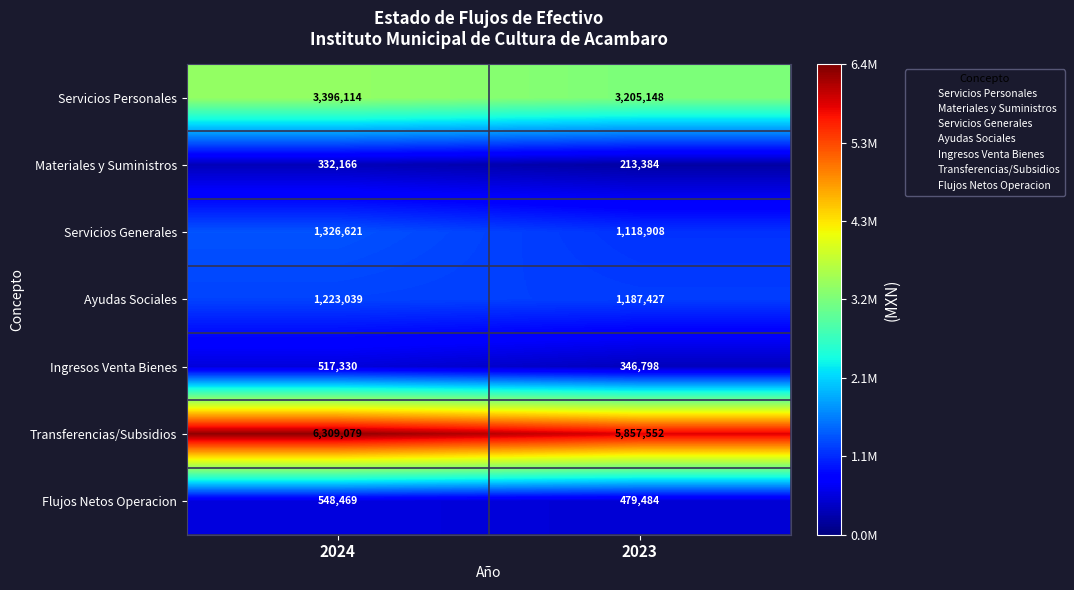

Reading left to right, transcribe all the data shown in this chart.

Servicios Personales: 3396114	3205148
Materiales y Suministros: 332166	213384
Servicios Generales: 1326621	1118908
Ayudas Sociales: 1223039	1187427
Ingresos Venta Bienes: 517330	346798
Transferencias/Subsidios: 6309079	5857552
Flujos Netos Operacion: 548469	479484